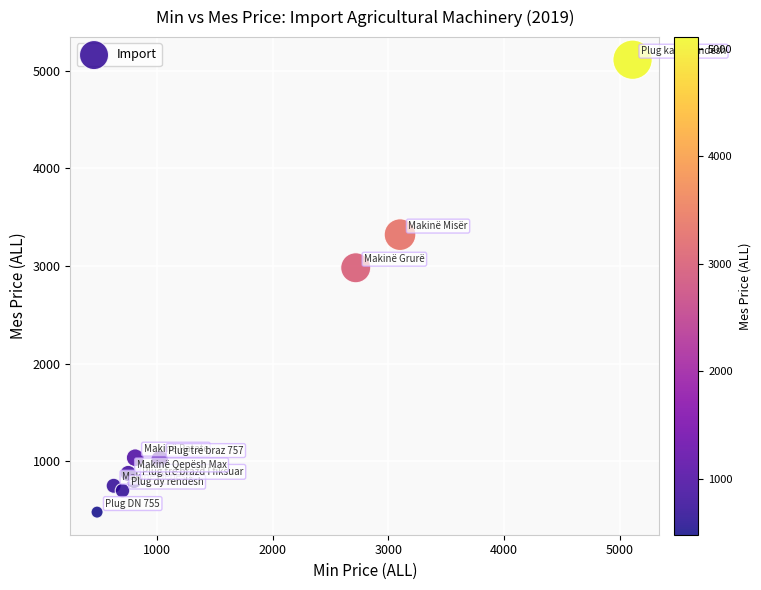

What is the range of Y values (max minus min)?

4631.1